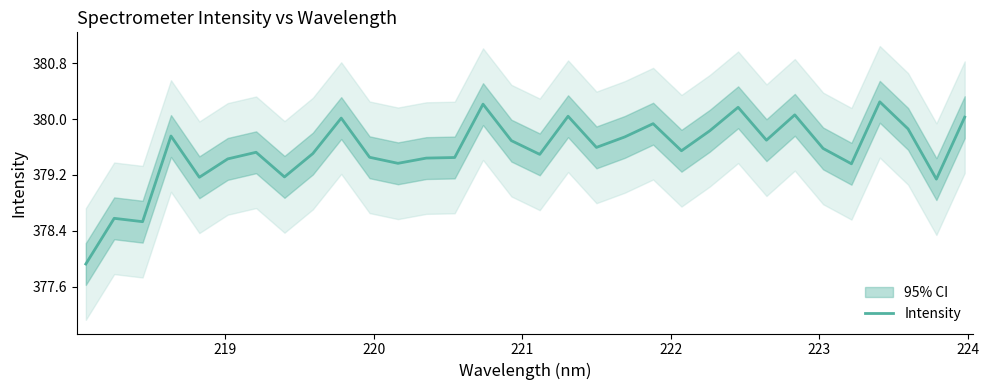

What is the difference between the maximum and second lowest values?

1.7